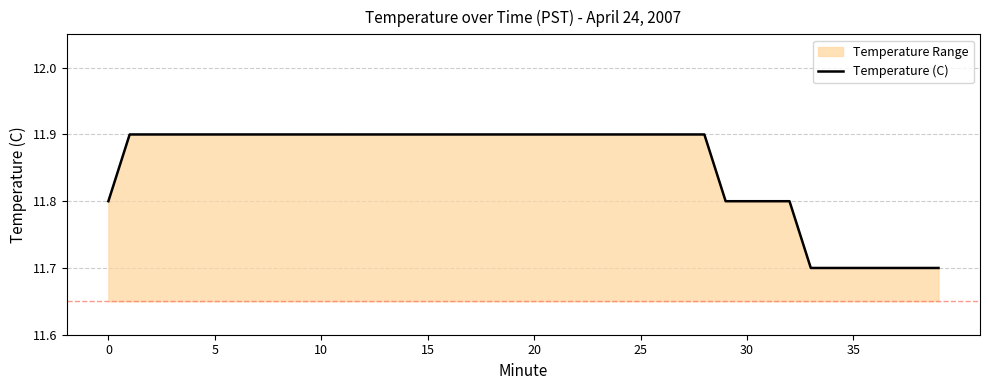

What is the difference between the maximum and minimum values?

0.2